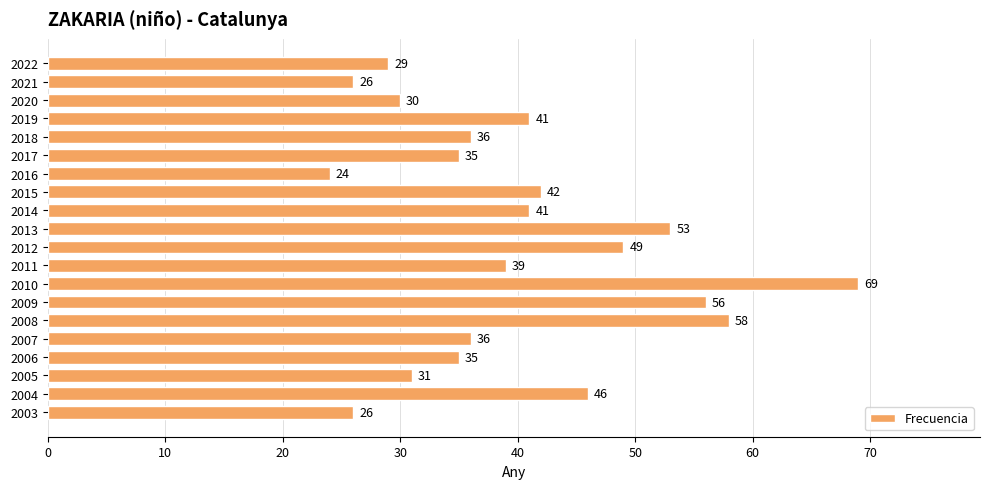

What is the value of the 12th bar from the top?

39